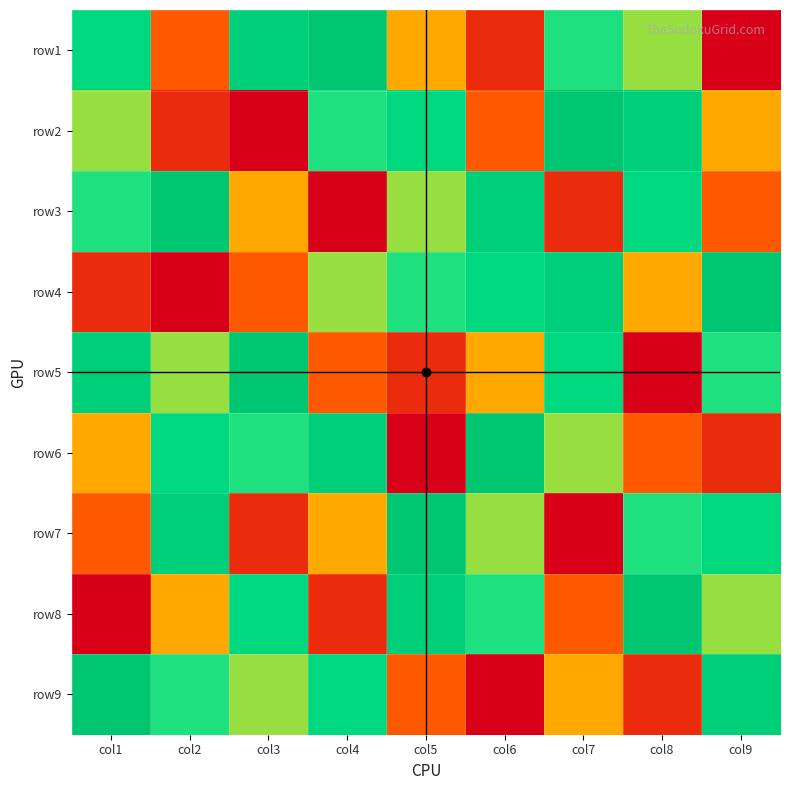

At how many categories does at least one series exceed 3?

9